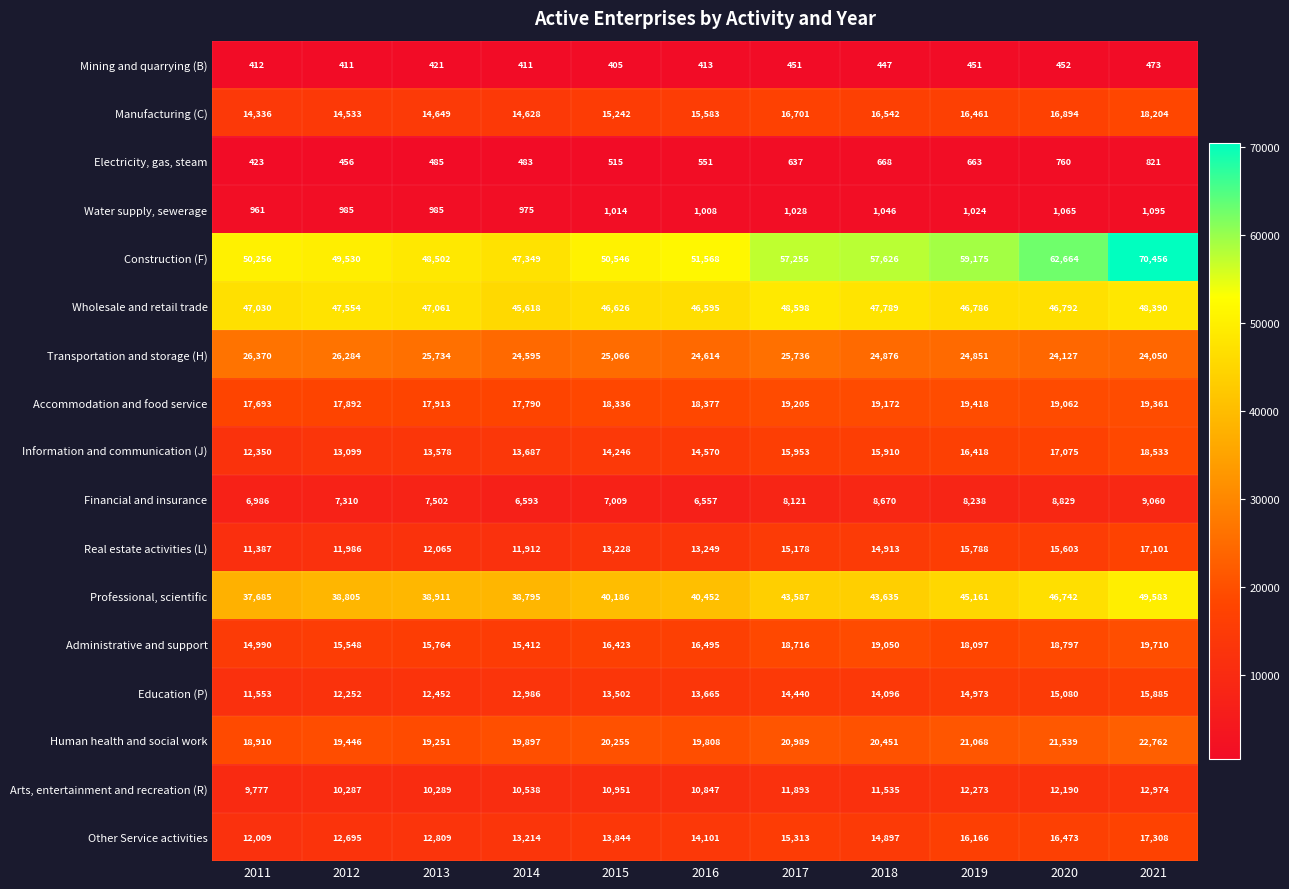

Is it true that Real estate activities (L) equals 3041 at 2013?

False